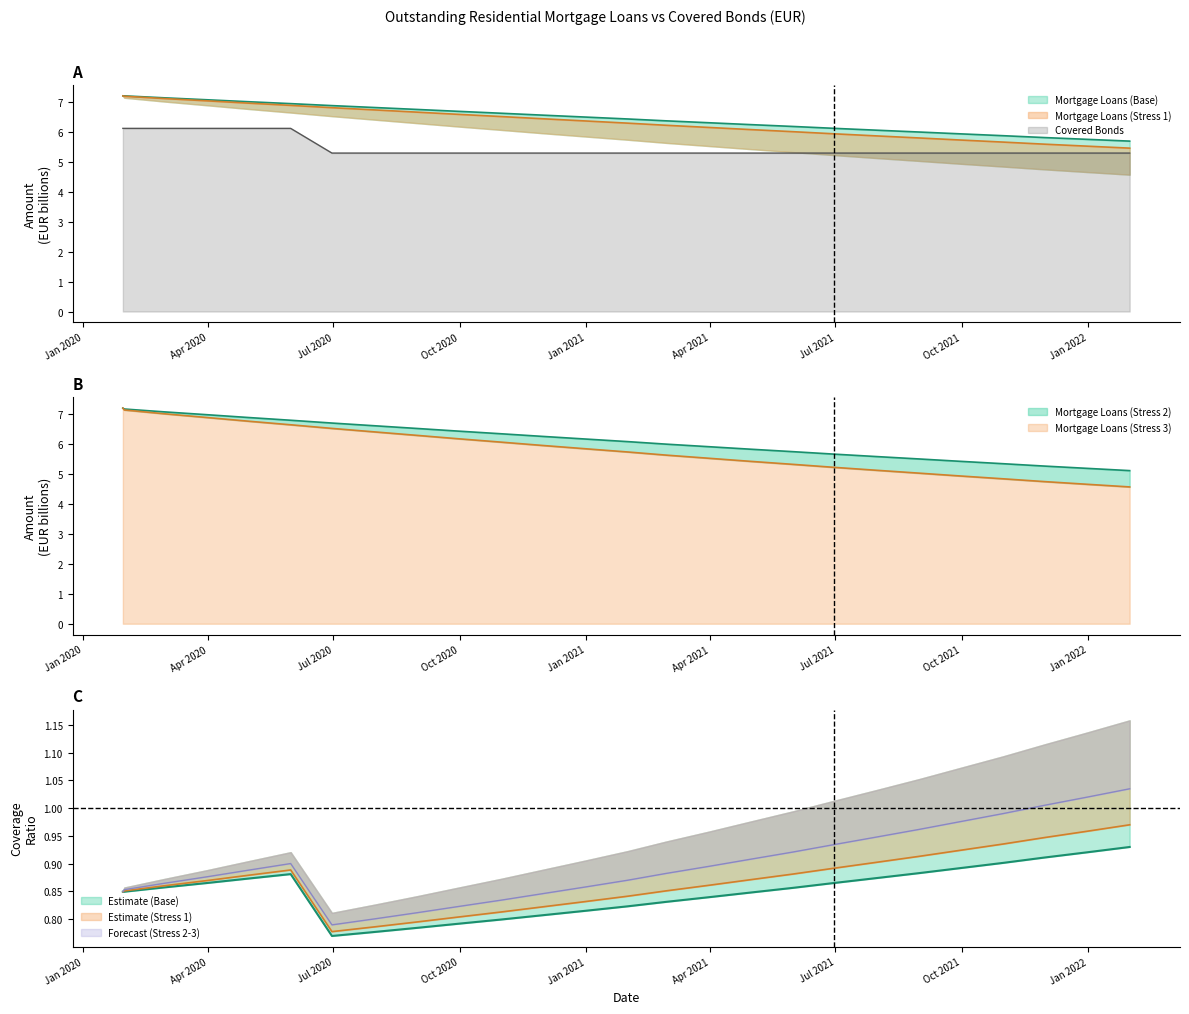

Which series has the largest total across all categories?

Mortgage Loans (Base)